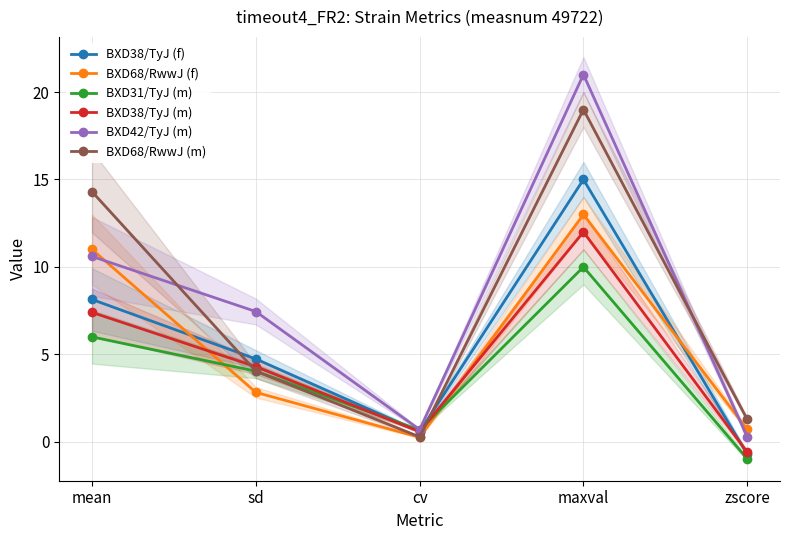

At which label does BXD42/TyJ (m) first exceed 7?

mean